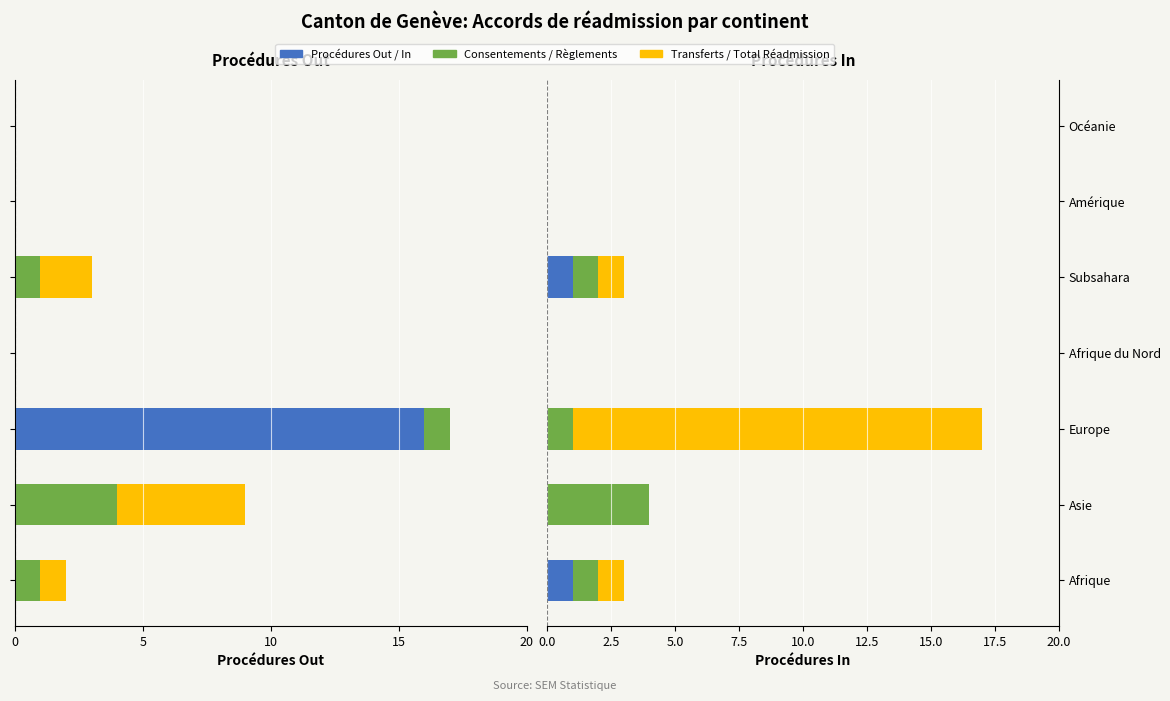

Which has a higher value, Subsahara or Océanie?

Subsahara